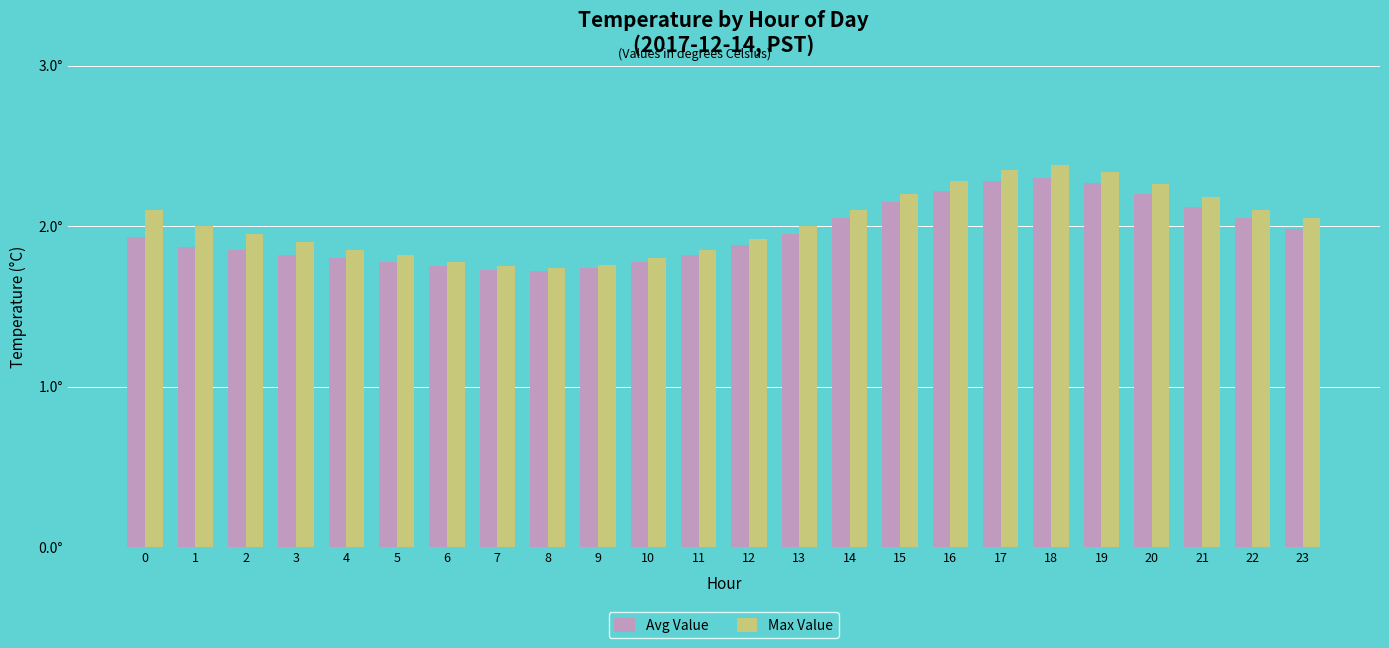

Is the value of Max Value at 11 greater than the value of Avg Value at 17?

No